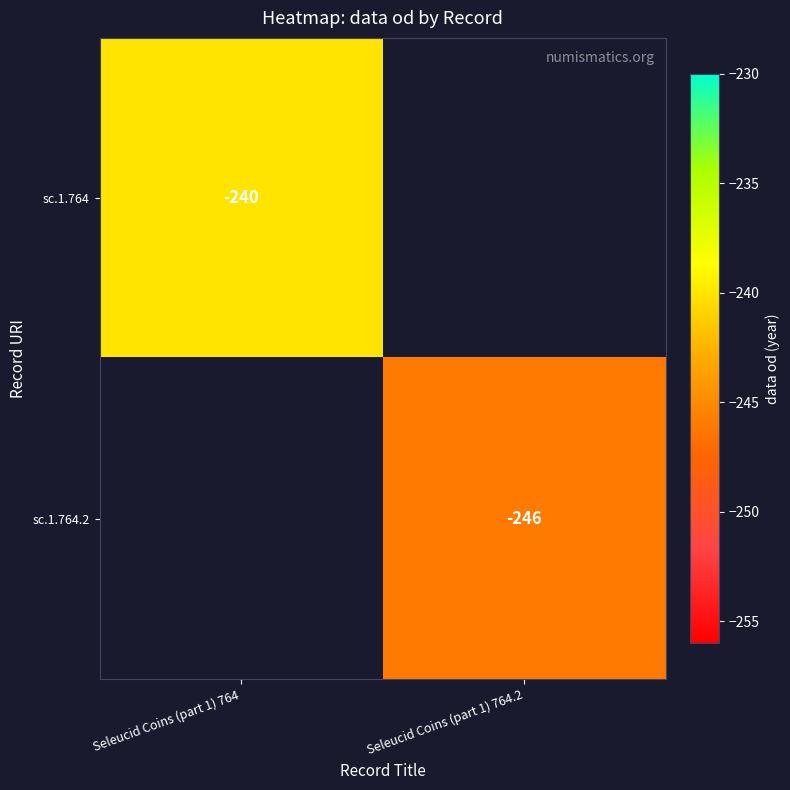

True or false: sc.1.764.2 has a value of -246 at Seleucid Coins (part 1) 764.2.

True